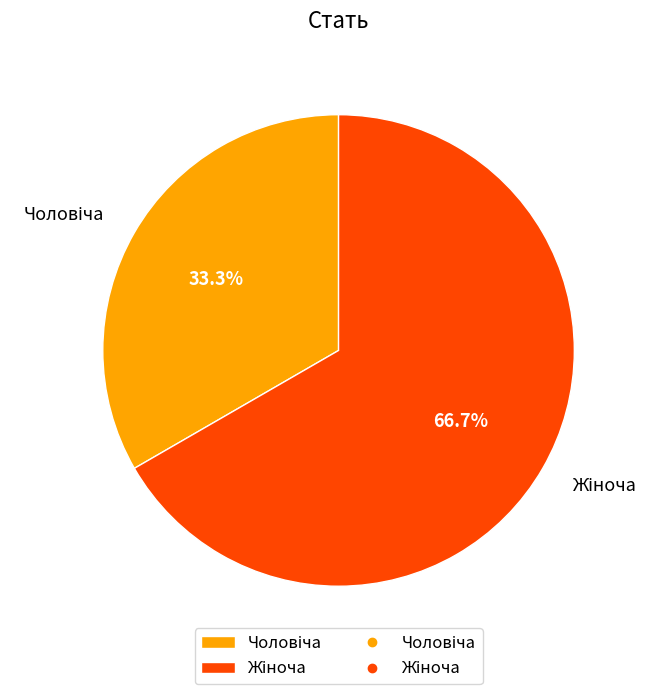

Is there any slice that represents more than half of the pie?

Yes